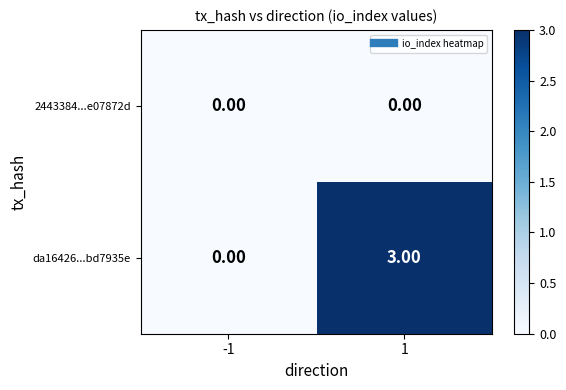

Which series has the largest range (max minus min)?

da16426...bd7935e